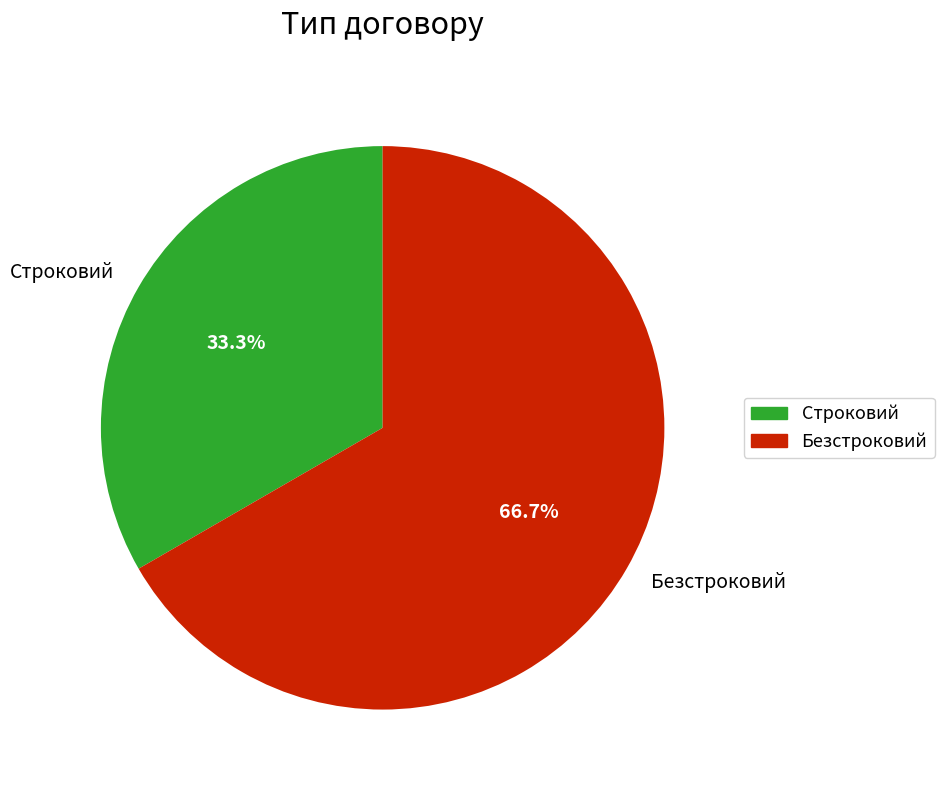

Is there any slice that represents more than half of the pie?

Yes